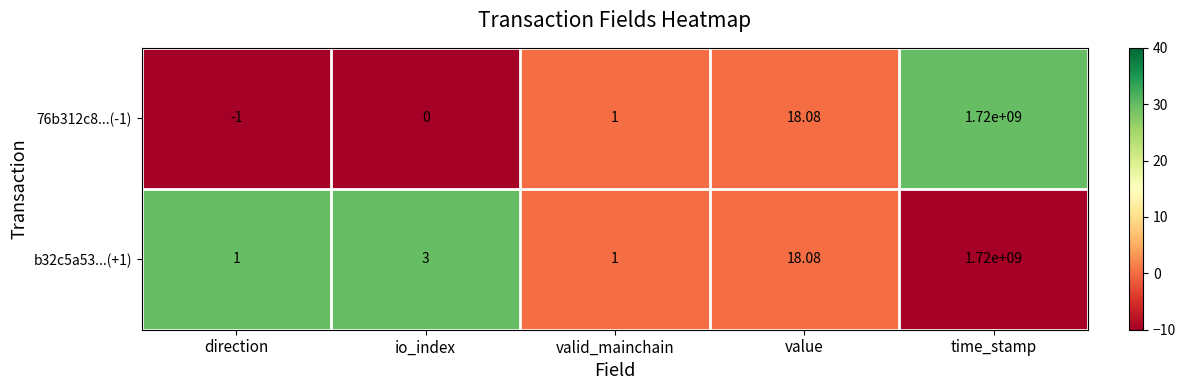

Rank the categories by 76b312c8...(-1) value from lowest to highest.

direction, io_index, valid_mainchain, value, time_stamp